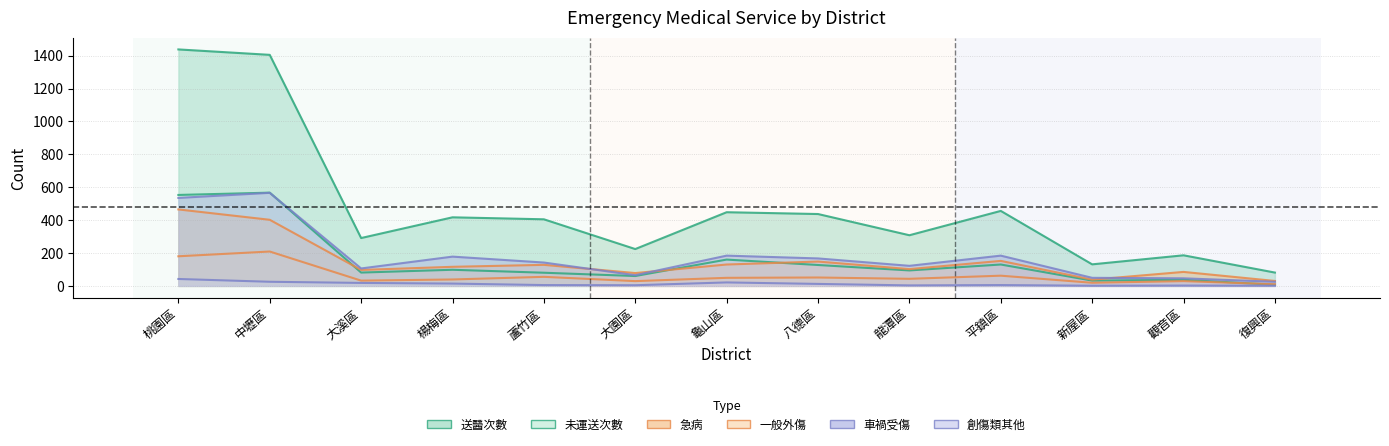

Does the chart display data point markers on the line(s)?

No